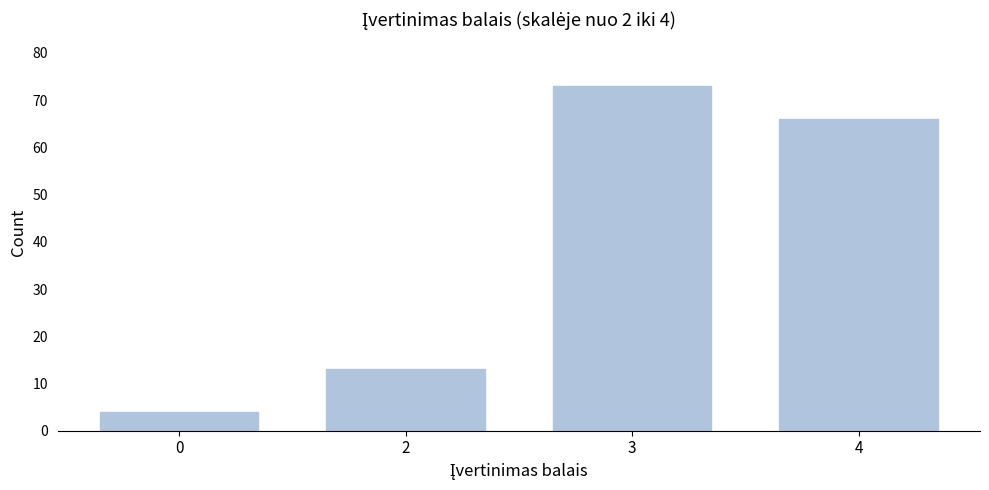

Reading left to right, list all the values displayed in this chart.

0=4	2=13	3=73	4=66